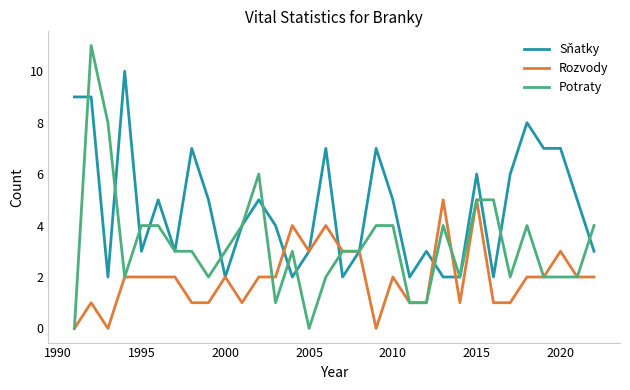

Which series has the largest total across all categories?

Sňatky